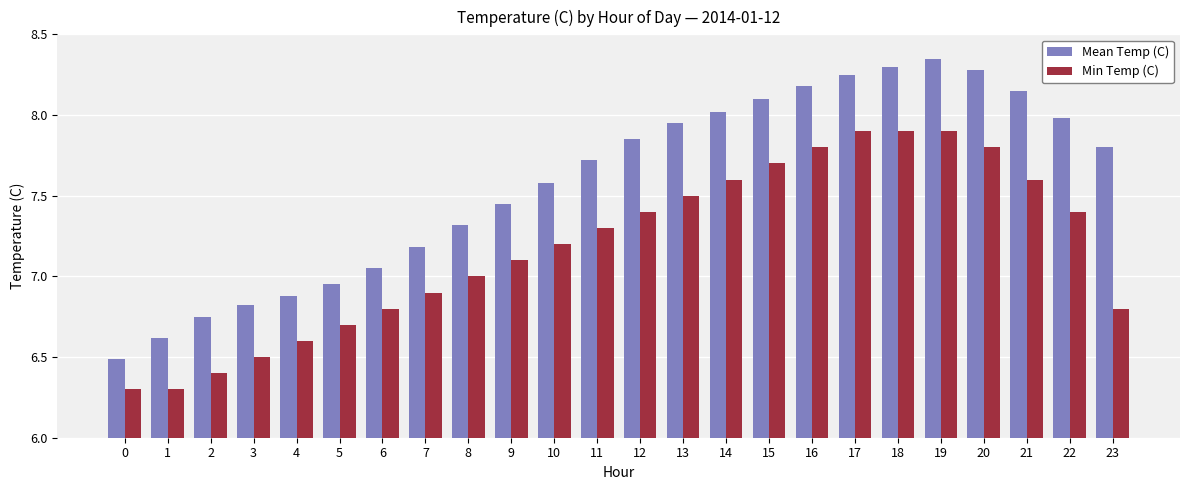

What is the value of the Min Temp (C) bar at the 15th from the left?

7.6